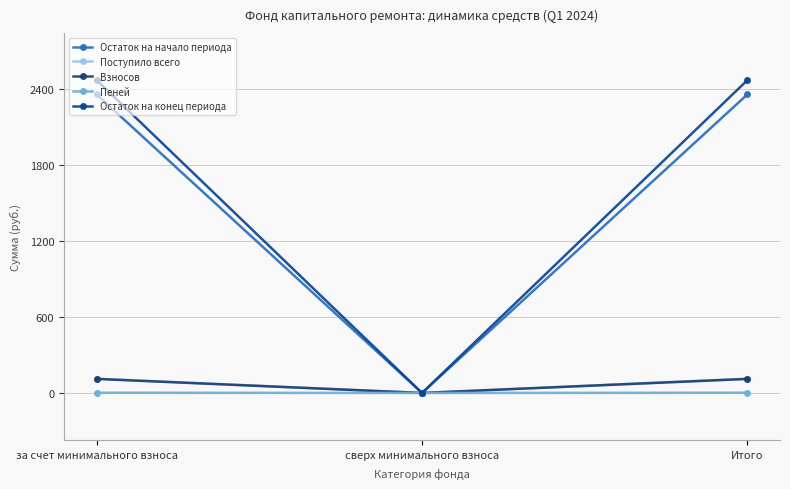

Which series has the largest range (max minus min)?

Остаток на конец периода